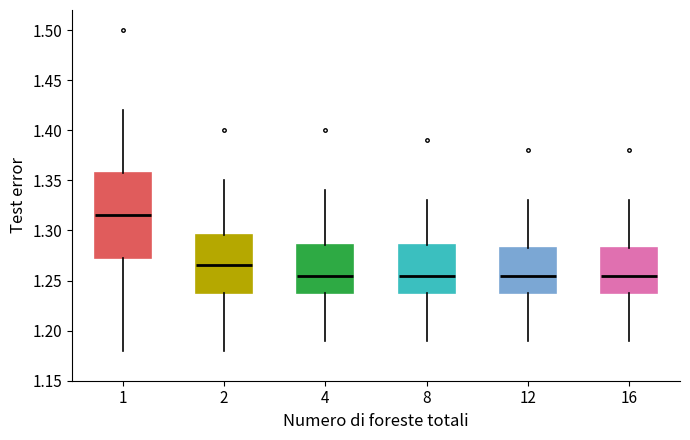

Which box's median line is the highest?

1